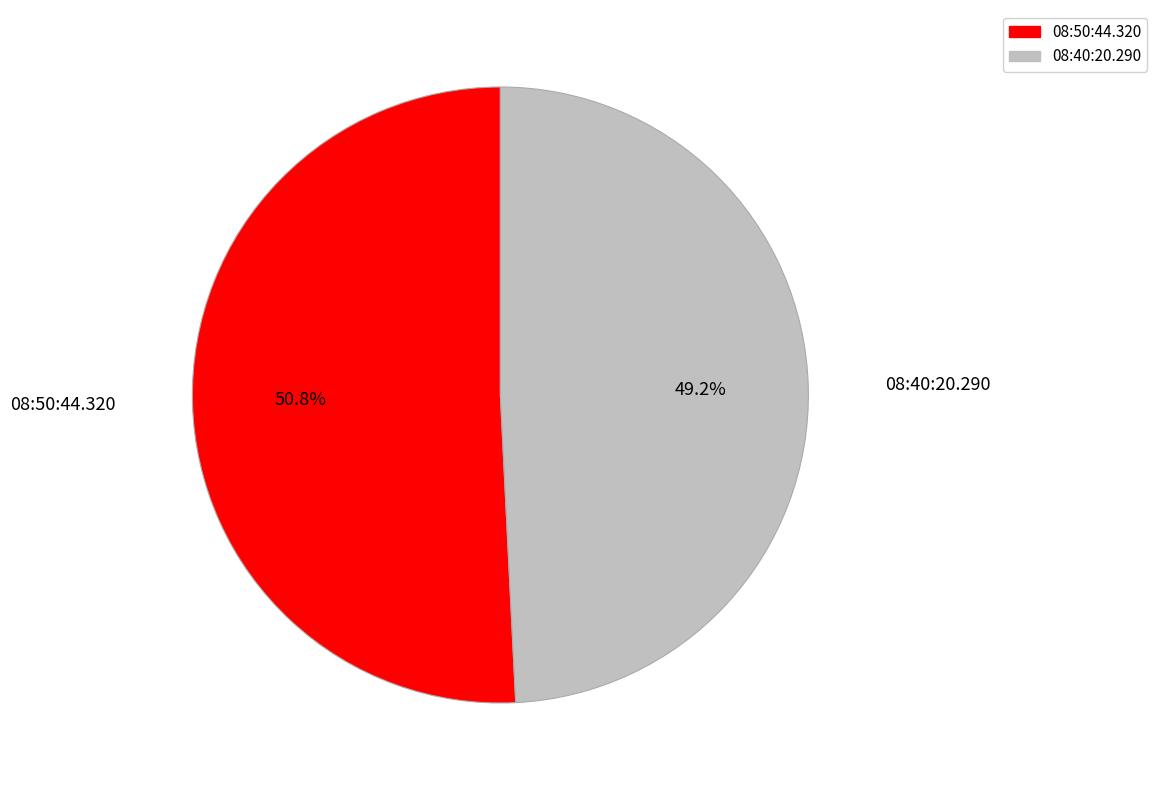

Do 08:40:20.290 and 08:50:44.320 together represent more than half of the pie?

Yes